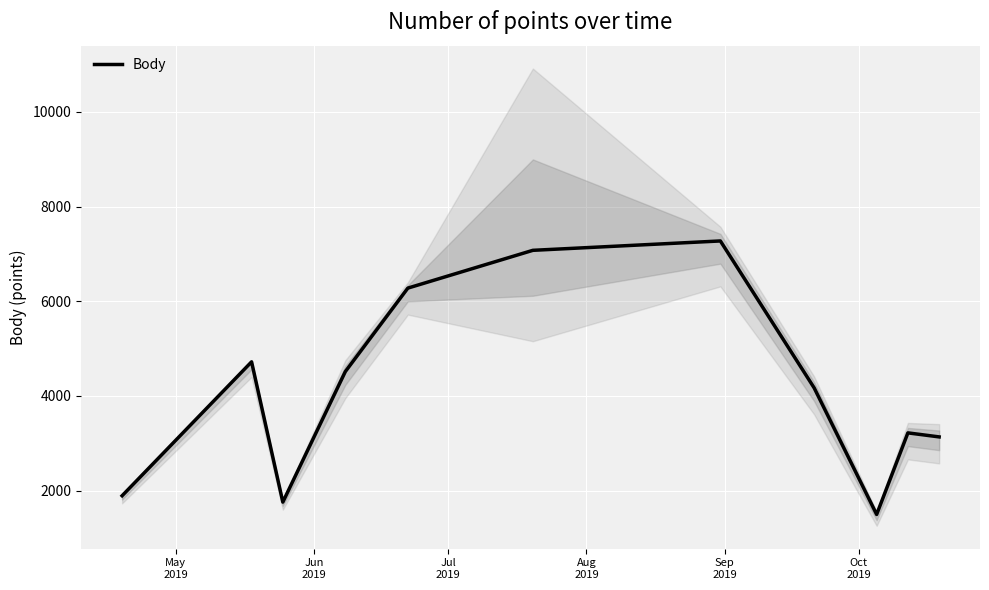

True or false: there are more than 0 points higher than both neighbors.

True